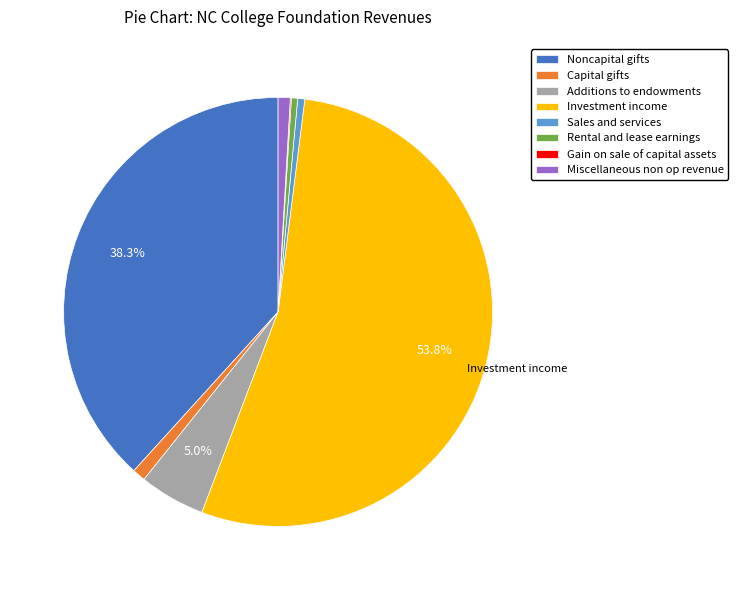

Which has a higher value, Sales and services or Investment income?

Investment income